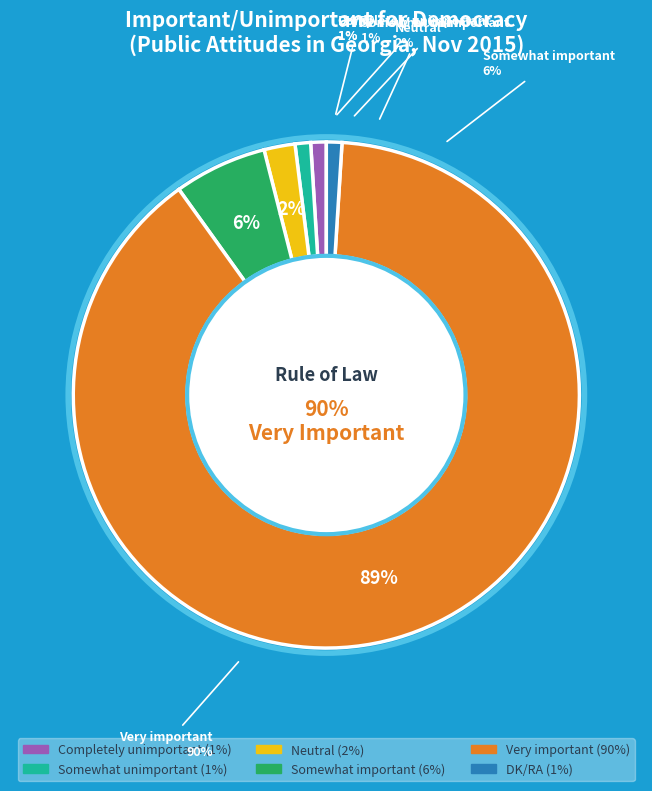

To the nearest percent, what is the difference between the Neutral and Somewhat unimportant slice percentages?

1%